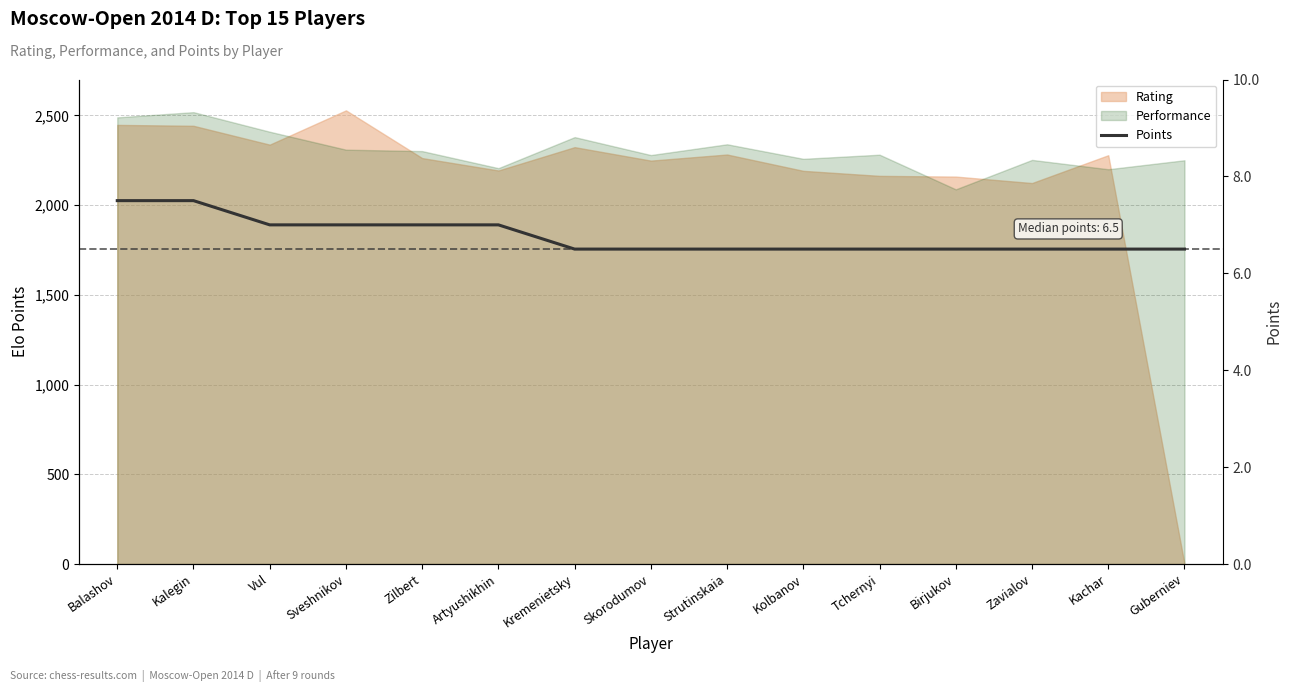

Which label corresponds to the largest value in the chart?

Balashov